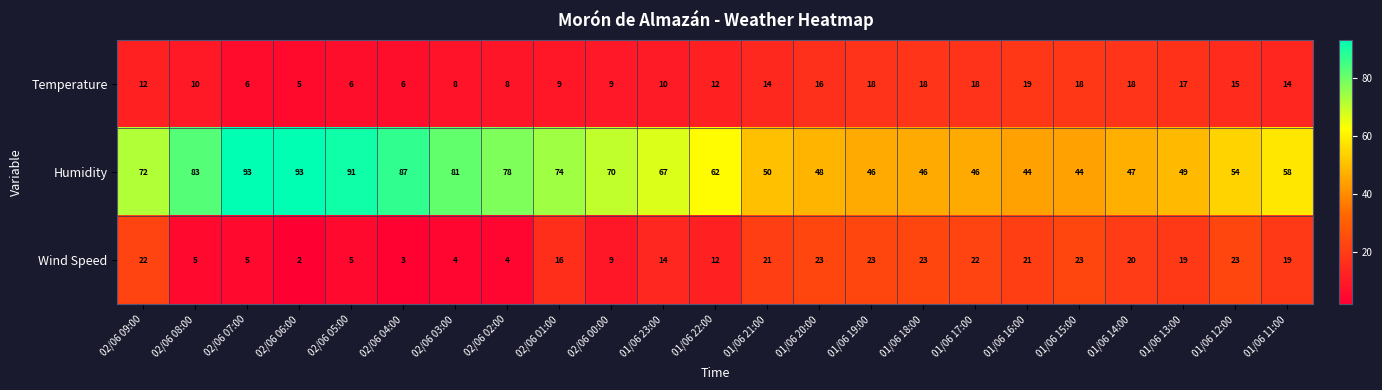

List the series in order of their peak value, highest first.

Humidity, Wind Speed, Temperature